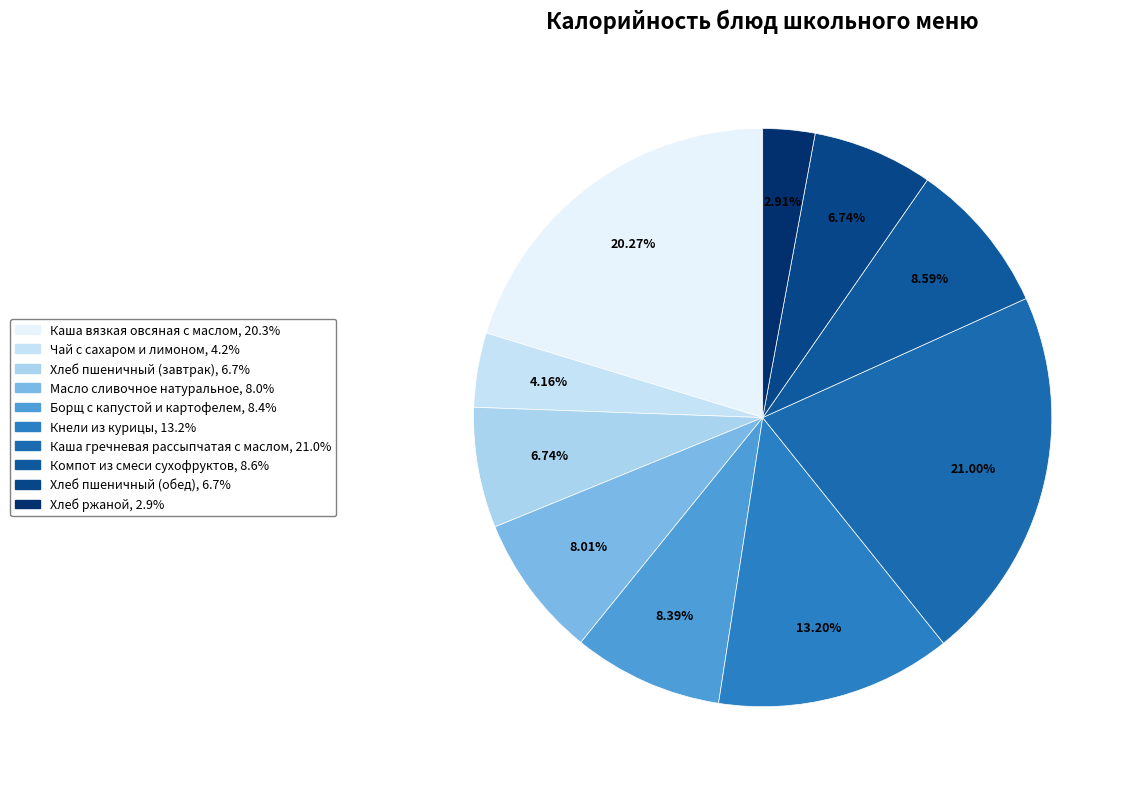

Is there a majority slice in this chart?

No